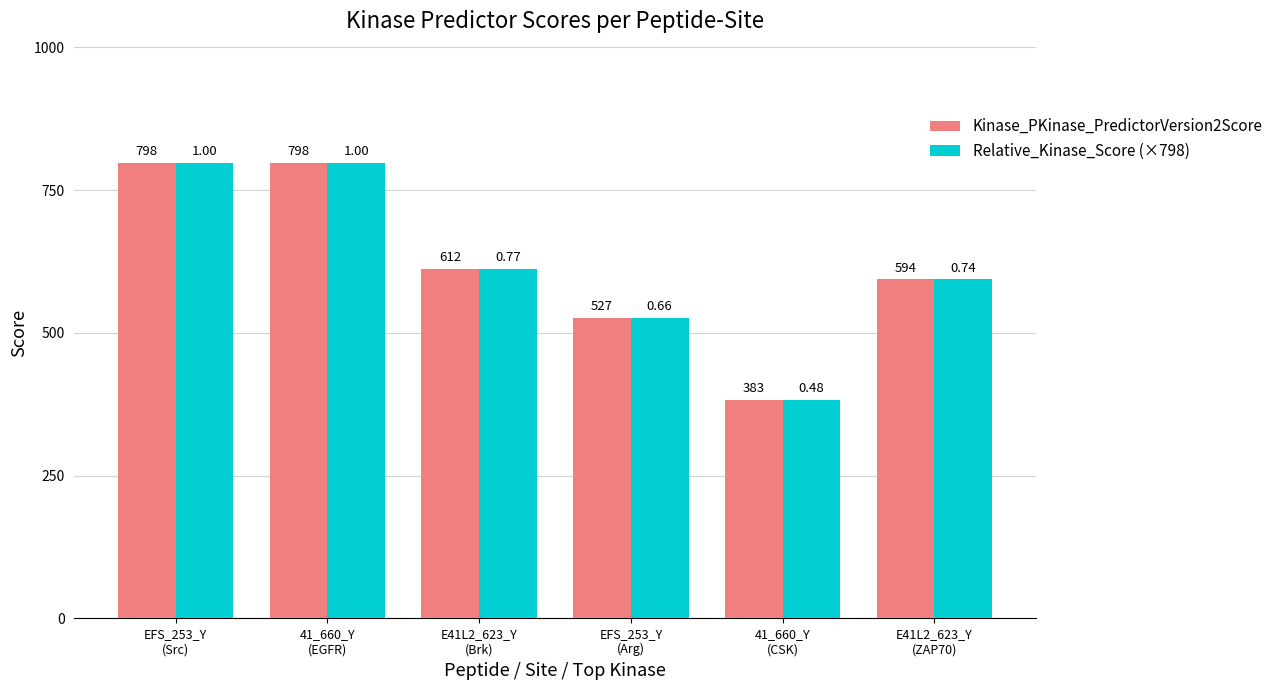

How many series are shown in this chart?

2